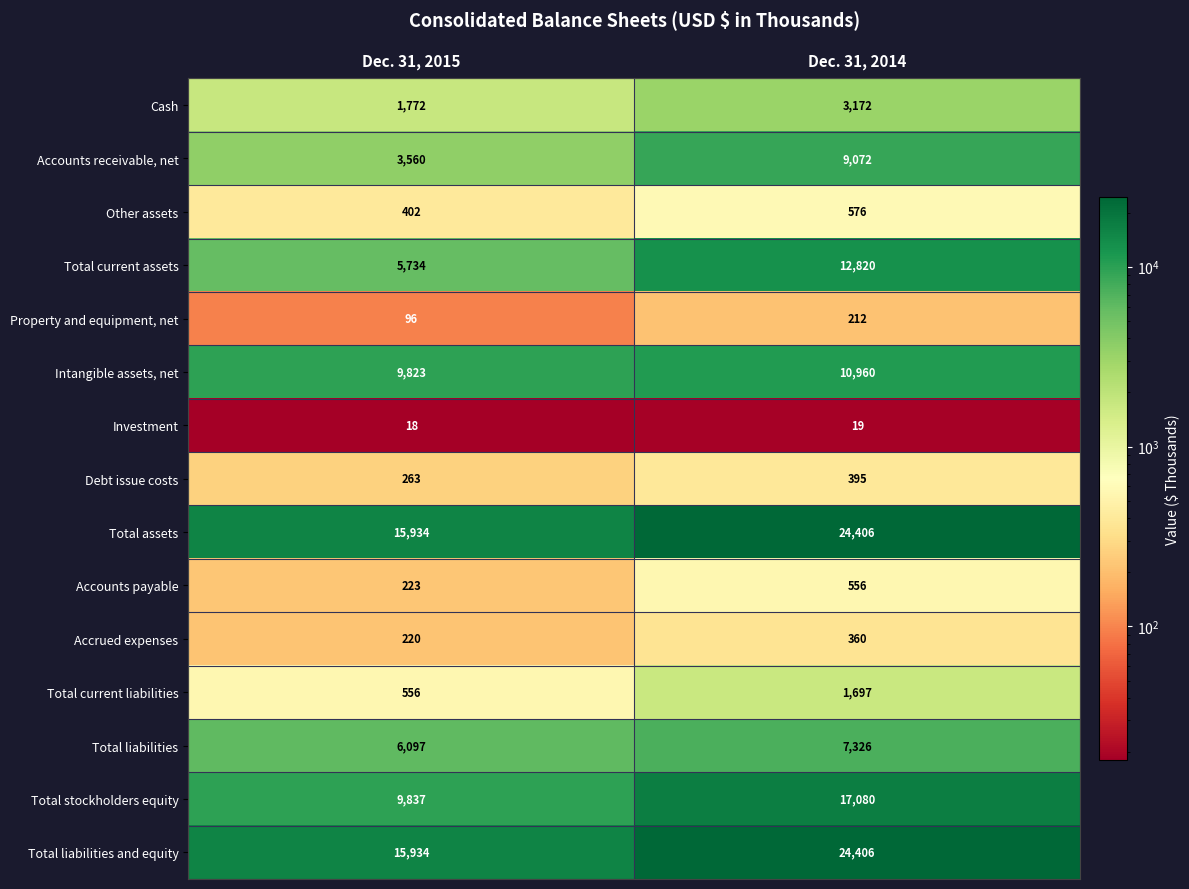

What is the minimum value shown in the chart?

18